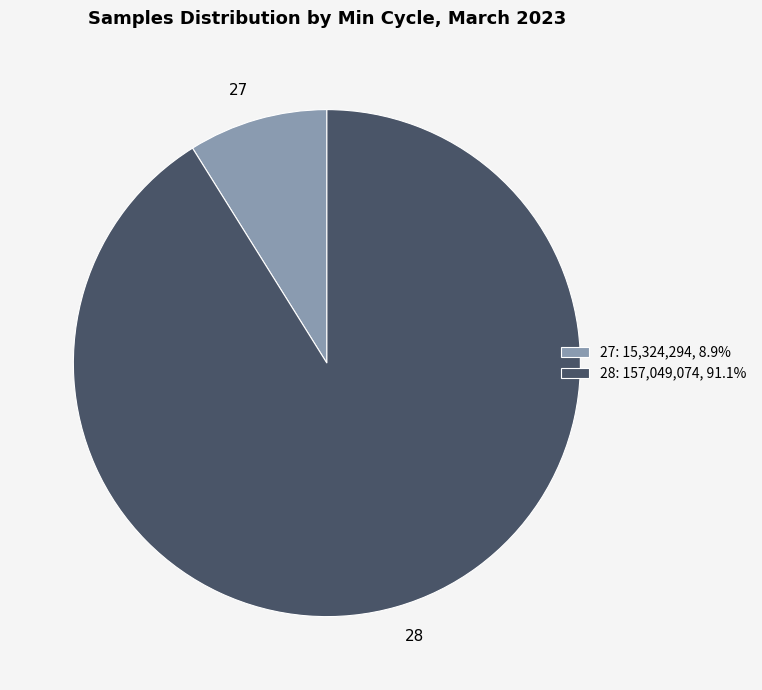

How many slices are in this pie chart?

2